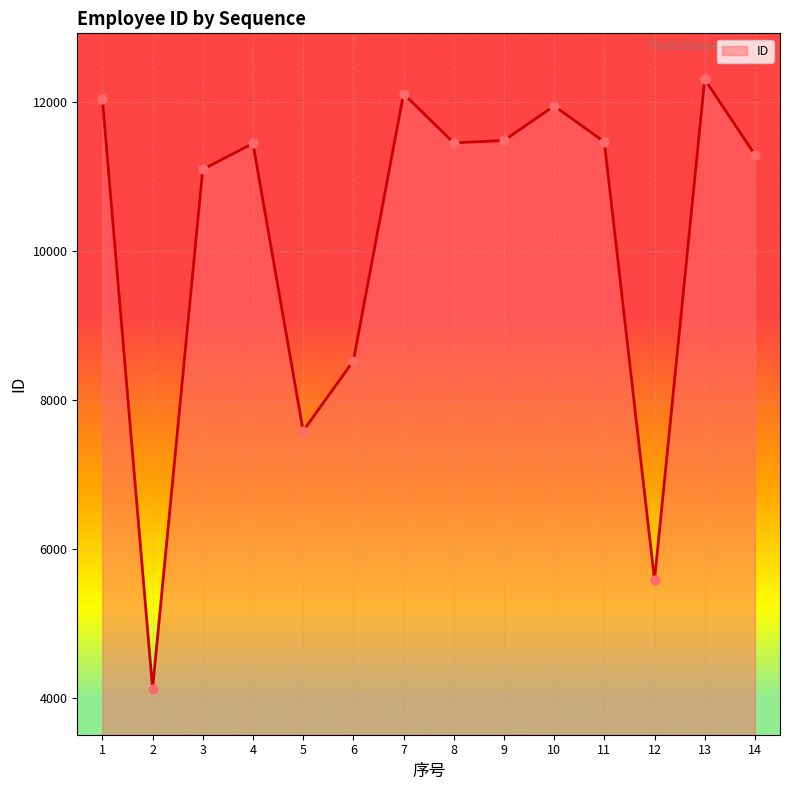

Approximately how many times larger is the value at 5 compared to 4?

0.7